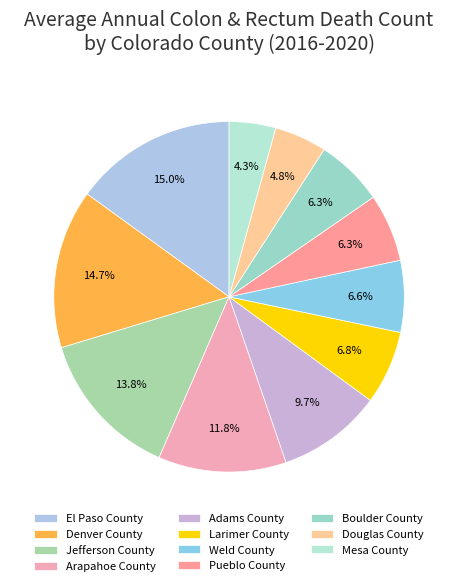

To the nearest percent, what is the difference between the largest and smallest slice percentages?

11%